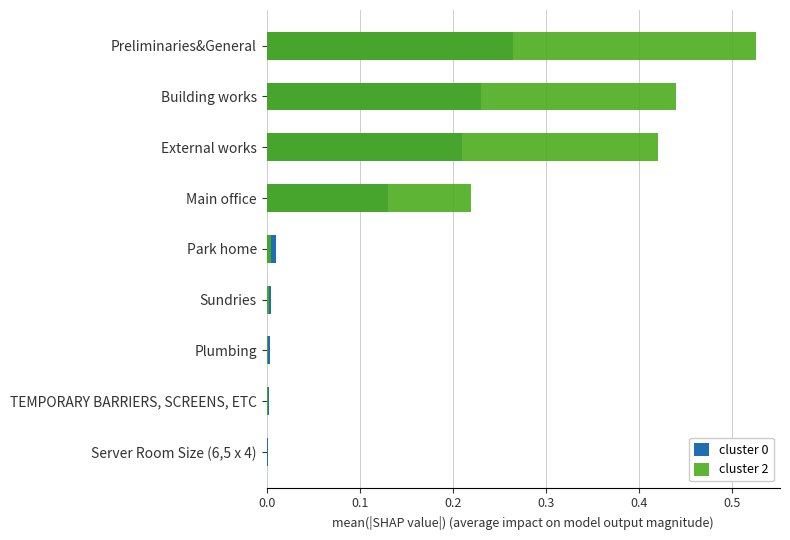

What are all the series names shown in the legend?

cluster 0, cluster 2